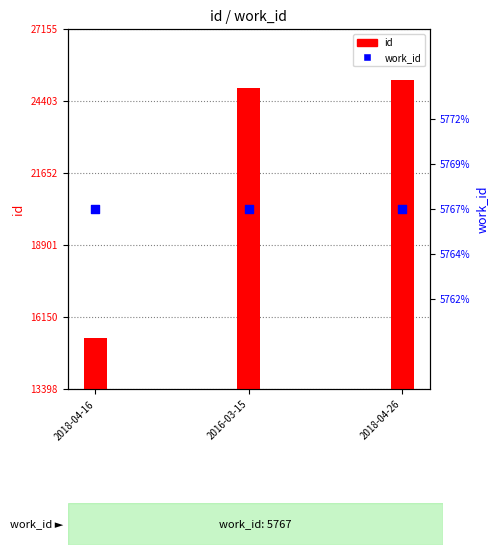

At how many categories does at least one series exceed 20486?

2